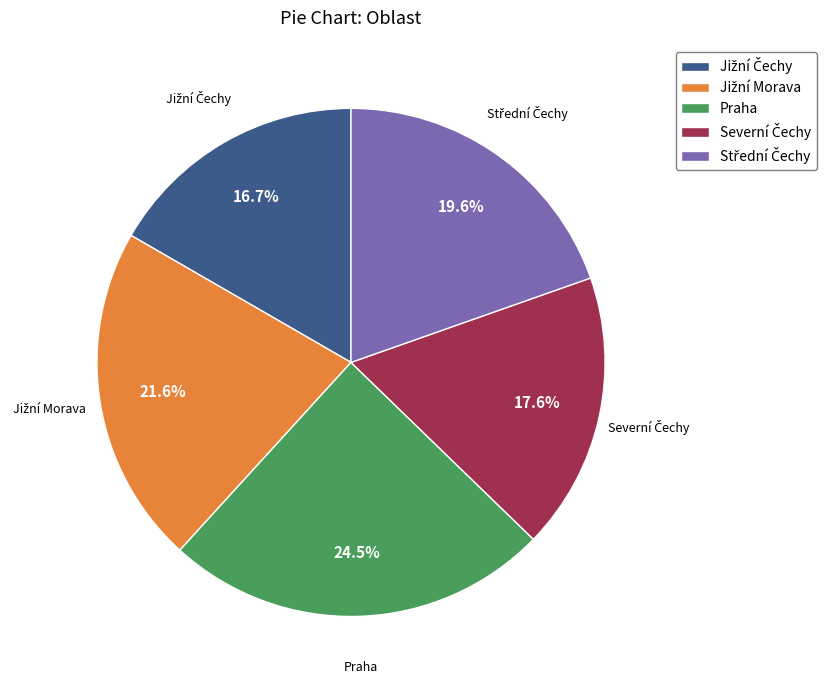

What portion of the pie excludes Praha?

75.5%